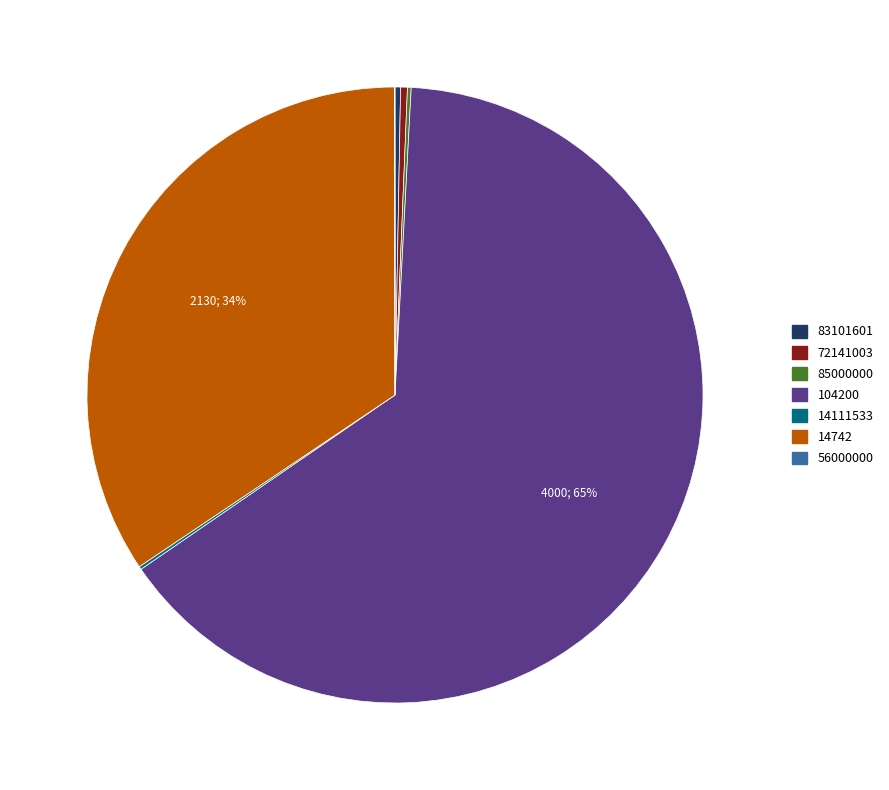

What is the largest slice in the pie chart?

104200